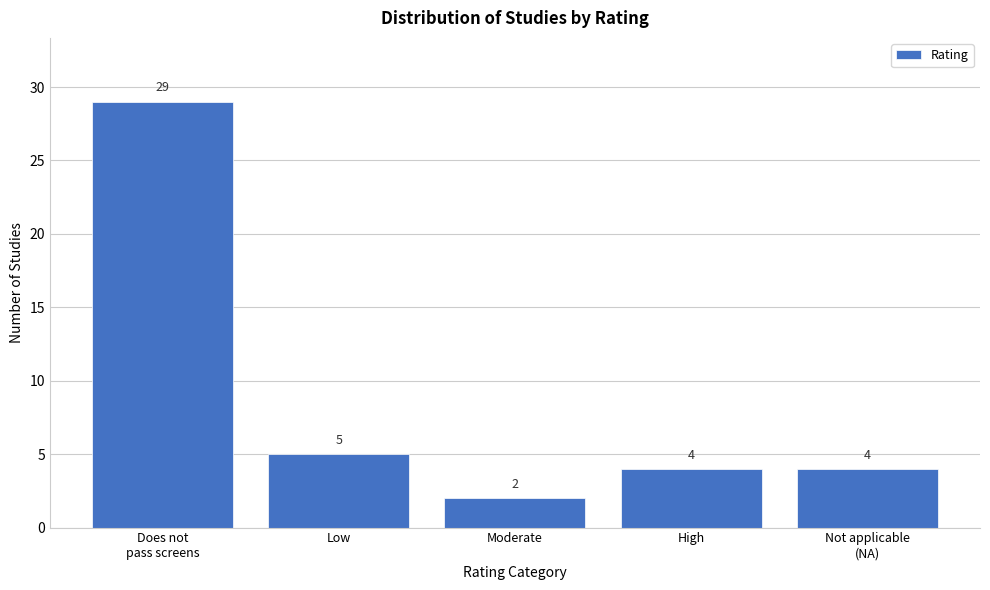

Reading right to left, transcribe all the data shown in this chart.

4	4	2	5	29